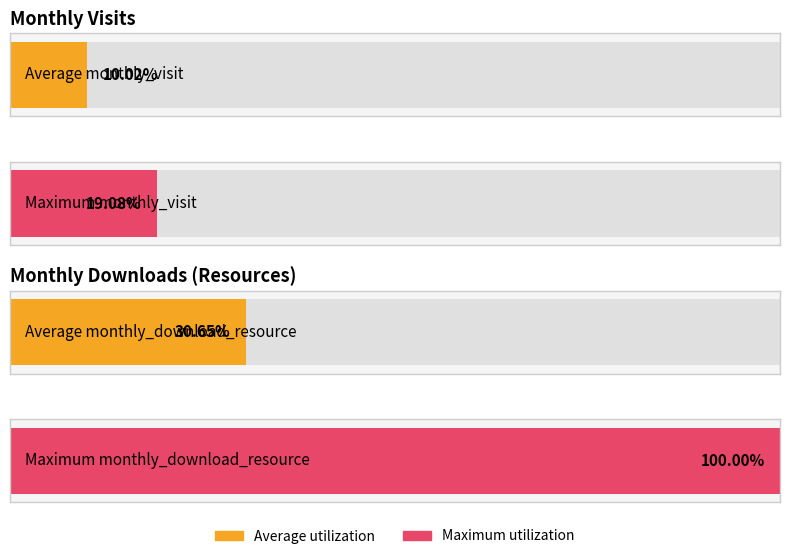

How many bars are there in each group?

2